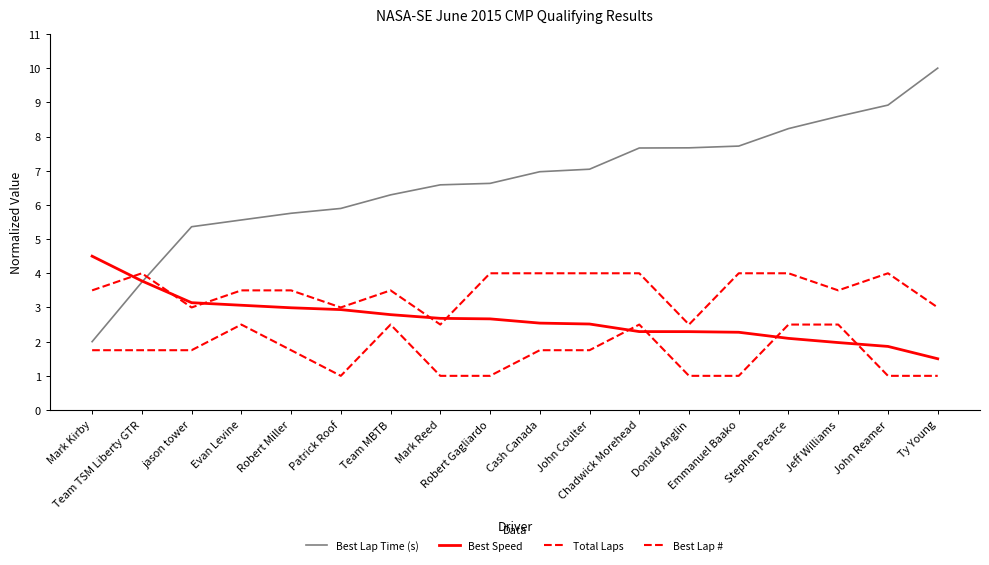

Does the chart have visible grid lines?

No